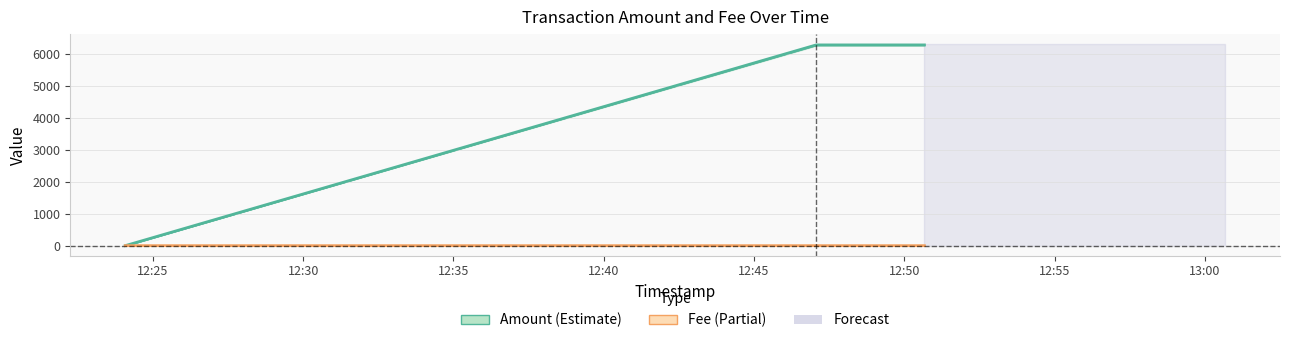

Reading right to left, list all the values displayed in this chart.

Amount: 6275.8	6275.8	0.0
Fee: 0.0	0.0	0.0